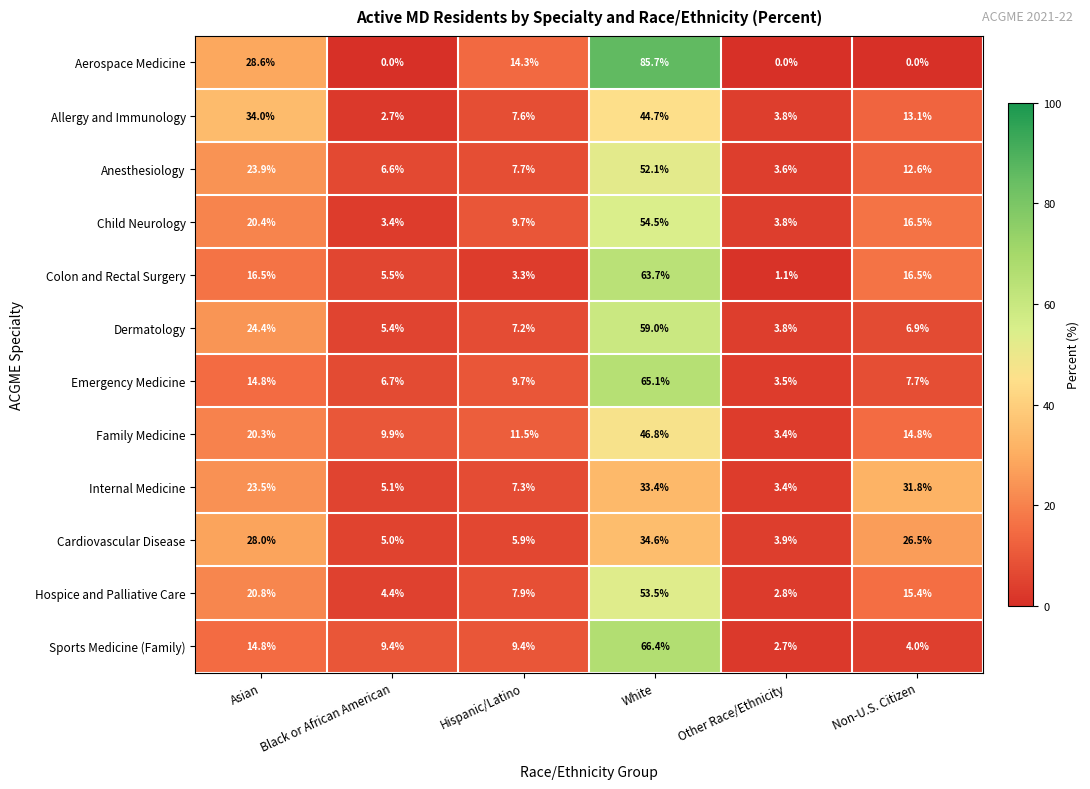

What is the sum of all Internal Medicine values?

104.5